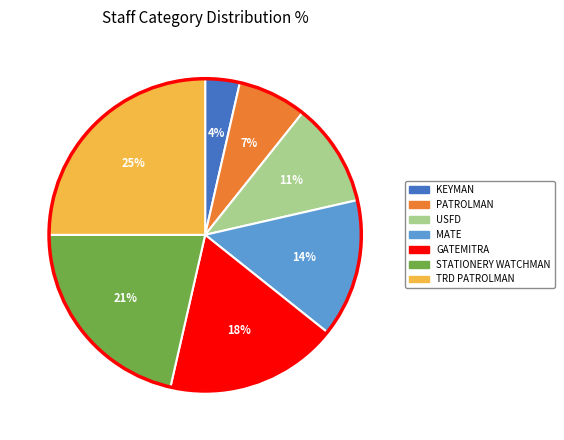

To the nearest percent, what is the difference between the largest and smallest slice percentages?

21%